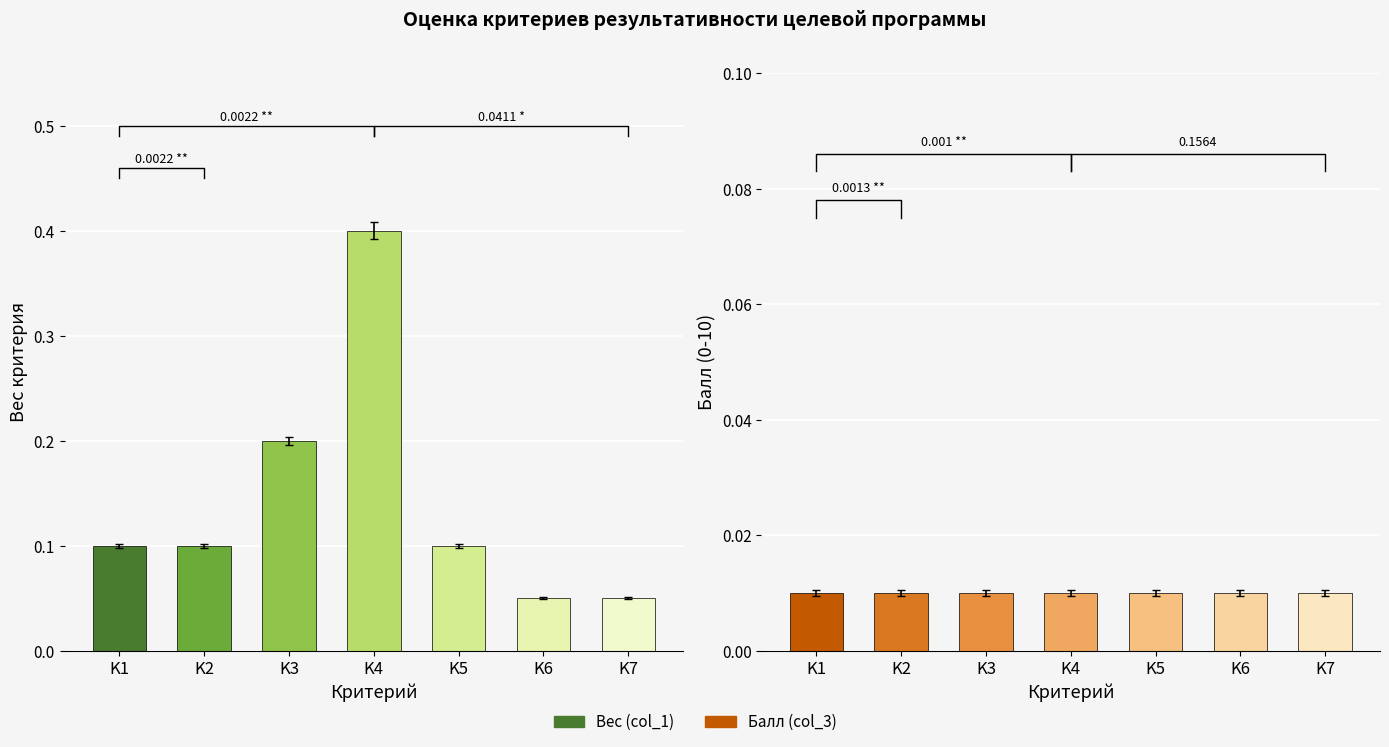

What are all the series names shown in the legend?

Вес (col_1), Балл (col_3)